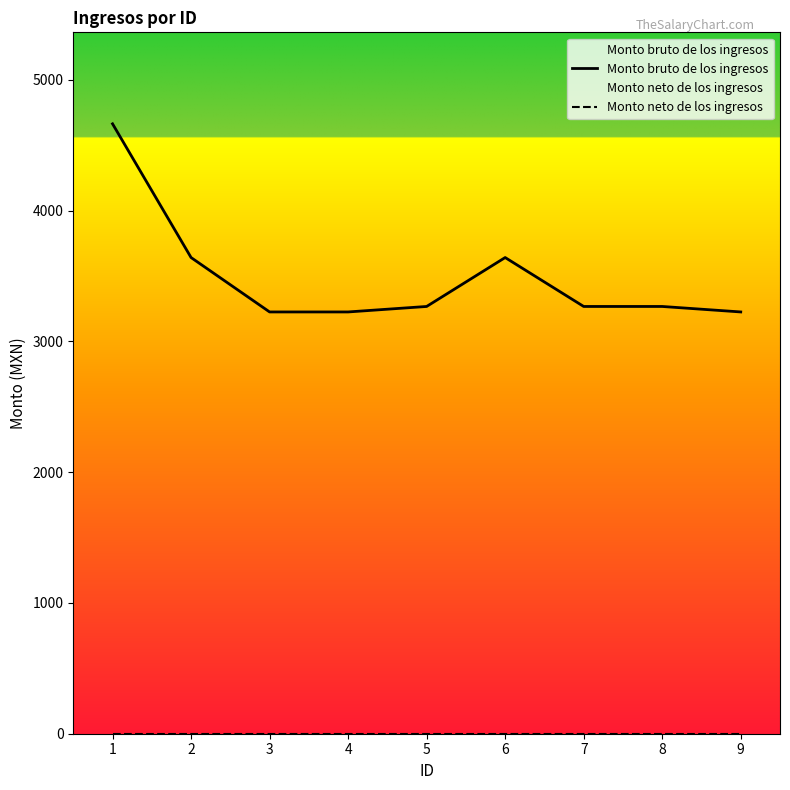

How many interior local peaks does the Monto bruto de los ingresos series have?

1